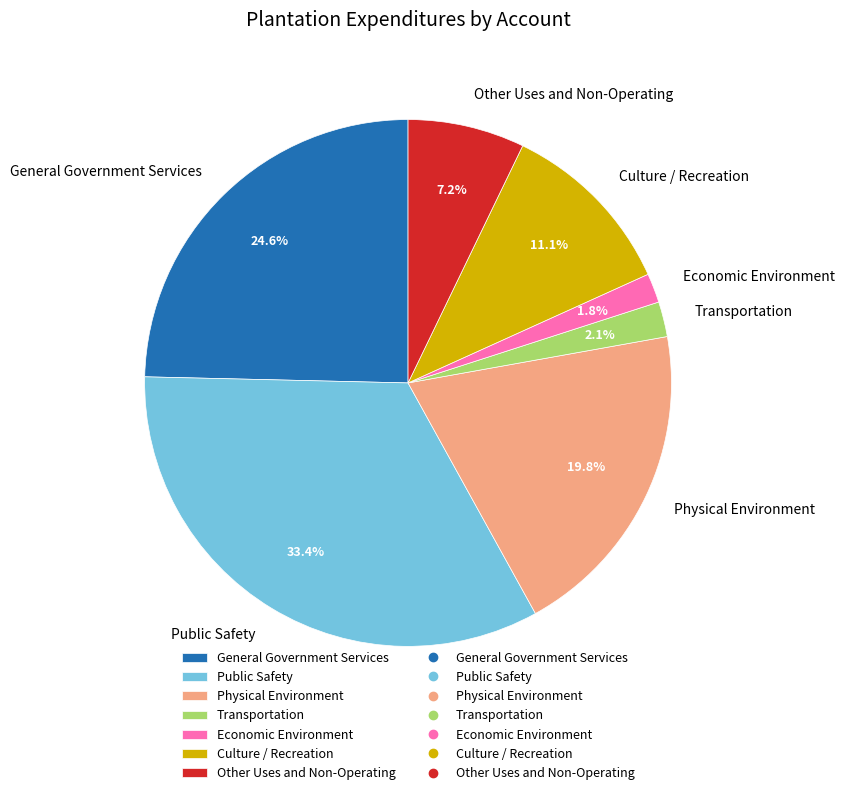

To the nearest percent, what percentage of the pie is Physical Environment?

20%